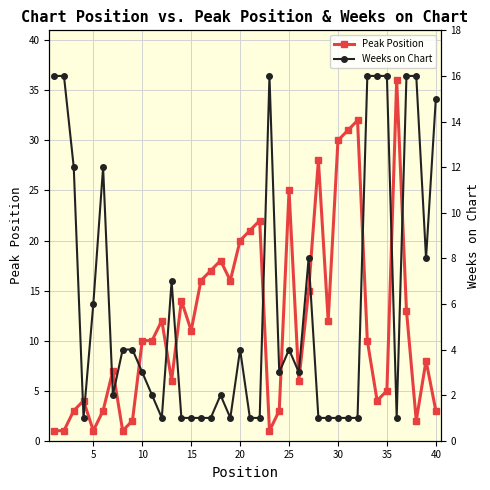

True or false: Peak Position has more than 0 interior local peaks.

True